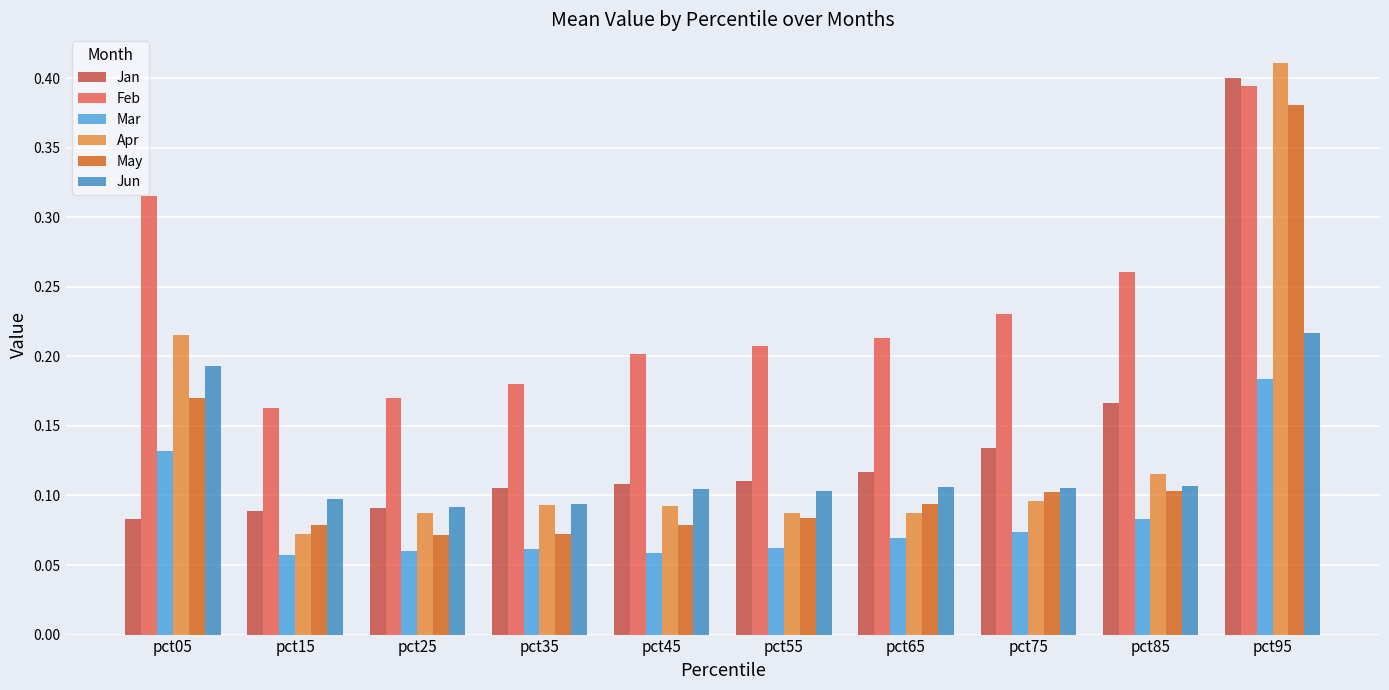

Is the value of Jan at pct35 greater than the value of May at pct65?

Yes